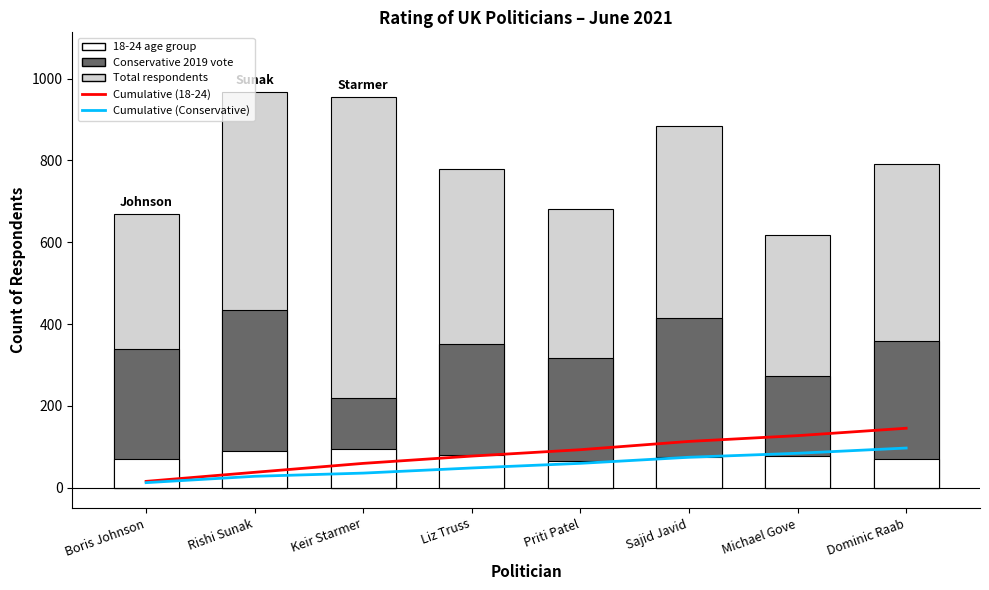

What is the difference between the Total respondents values at Rishi Sunak and Keir Starmer?

13.0